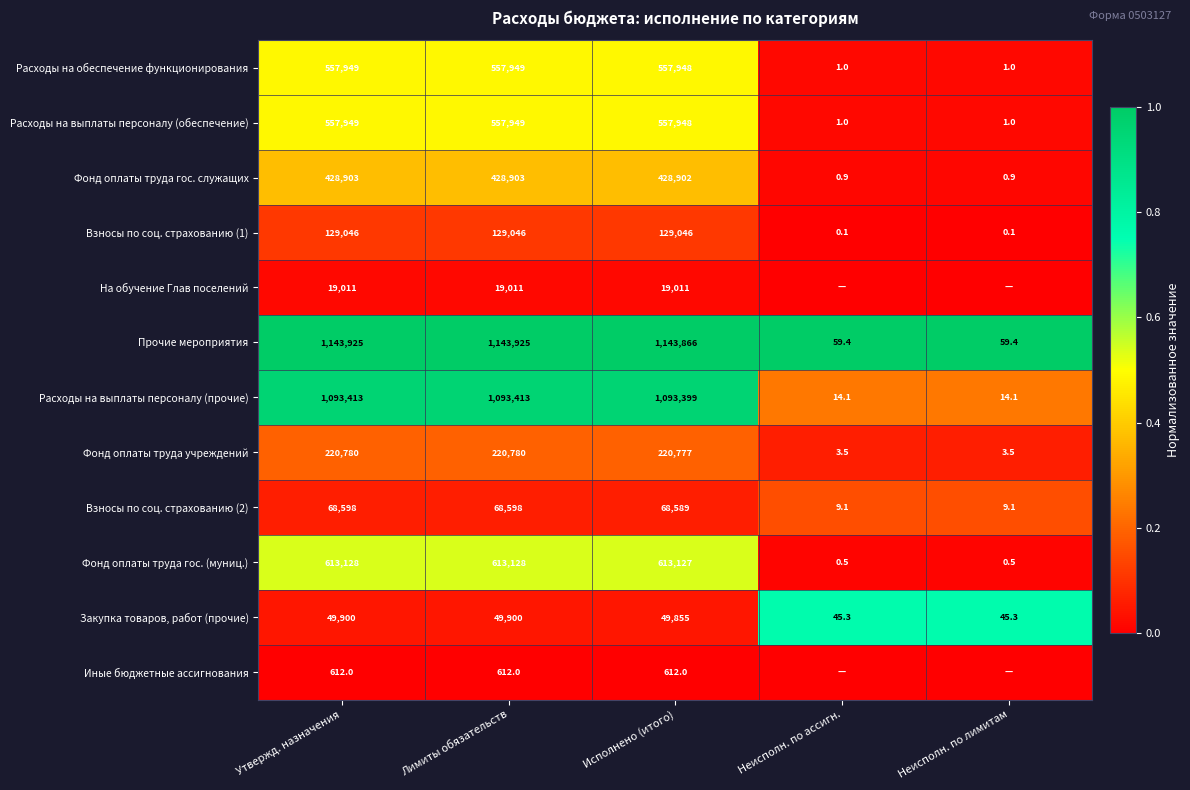

The Взносы по соц. страхованию (2) series shows 68598.0 at Лимиты обязательств. True or false?

True